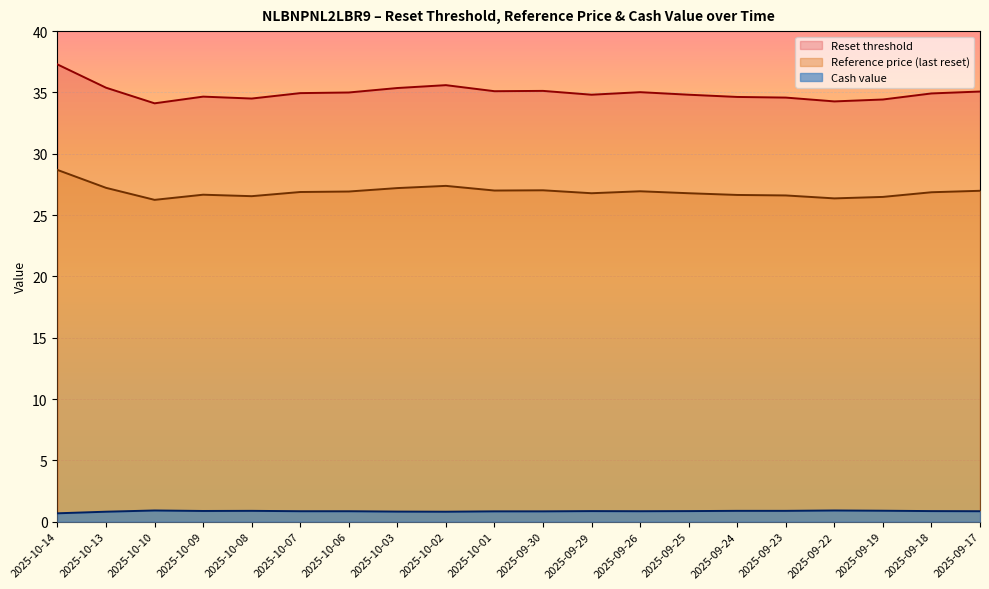

What is the greatest value displayed?

37.3